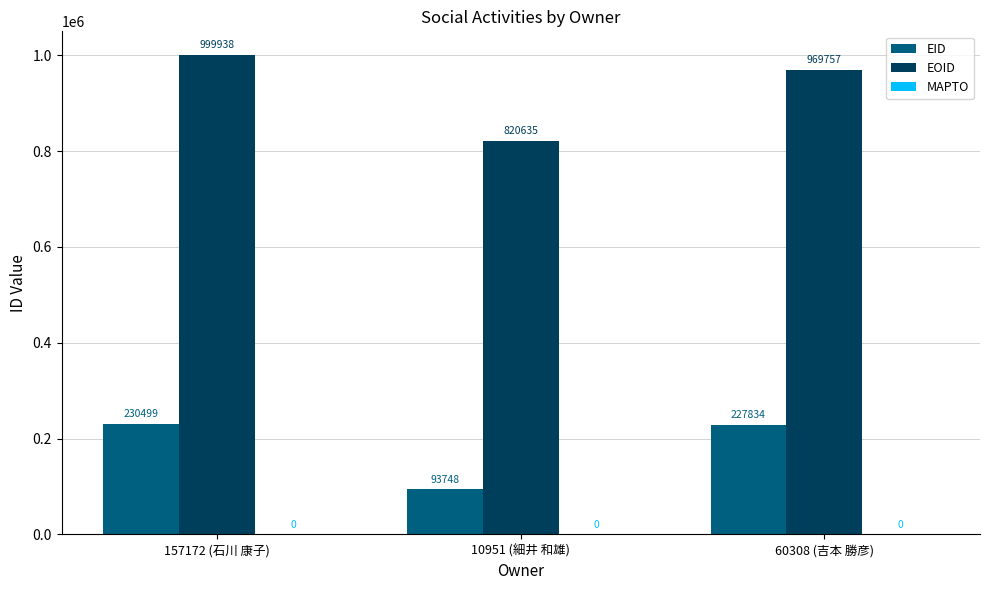

At which label does EID first exceed 227834?

157172 (石川 康子)